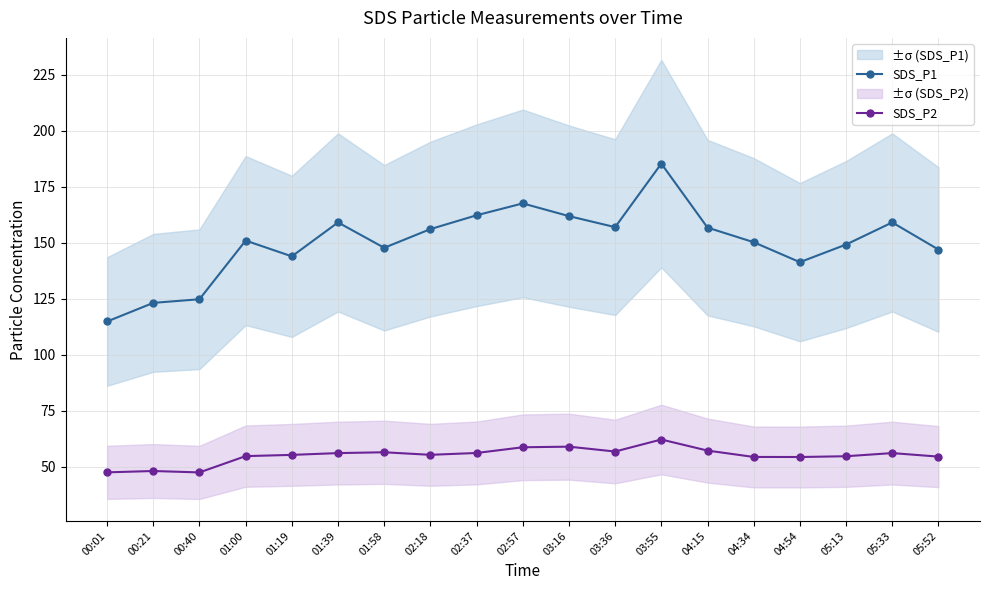

Where does the SDS_P1 series first go above 151?

01:00